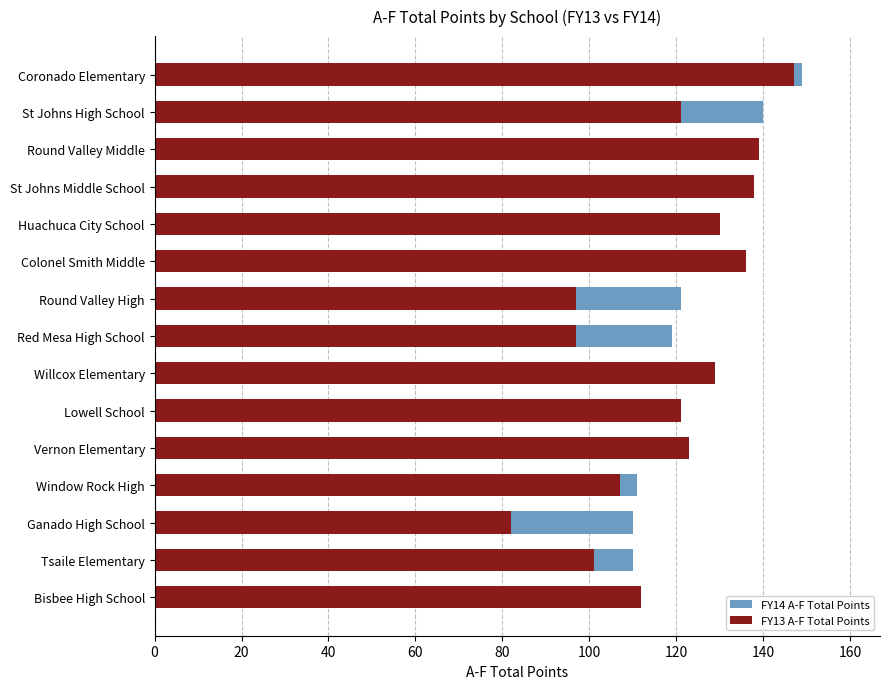

What value does the FY13 A-F Total Points series have at Window Rock High, to the nearest 10?

110